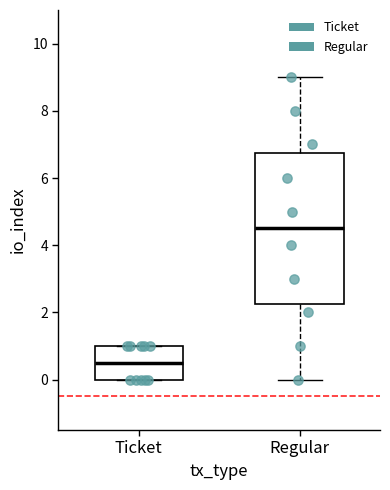

Reading left to right, read every box against the y-axis: the position of its median line, the range the box covers, and the ends of its whiskers. The values are not printed on the chart, so give them approximately, as read against the axis.

Ticket: median 0.6, box 0.0 to 1.0, whiskers 0.0 to 1.0
Regular: median 4.6, box 2.2 to 6.8, whiskers 0.0 to 9.0